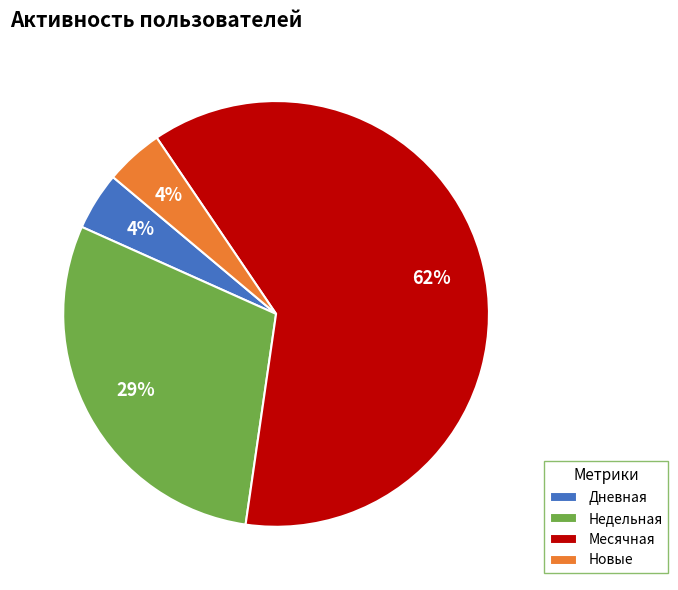

Count the number of slices in the pie.

4